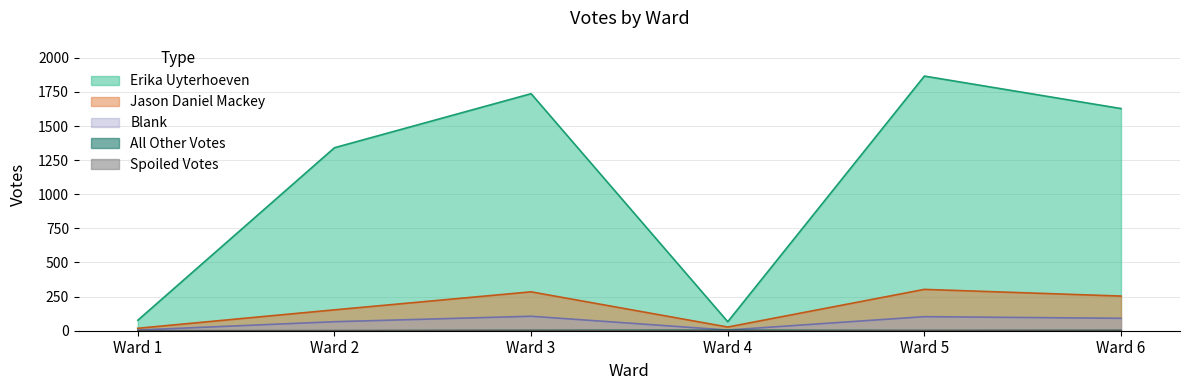

At which label is Spoiled Votes closest to 0?

Ward 1